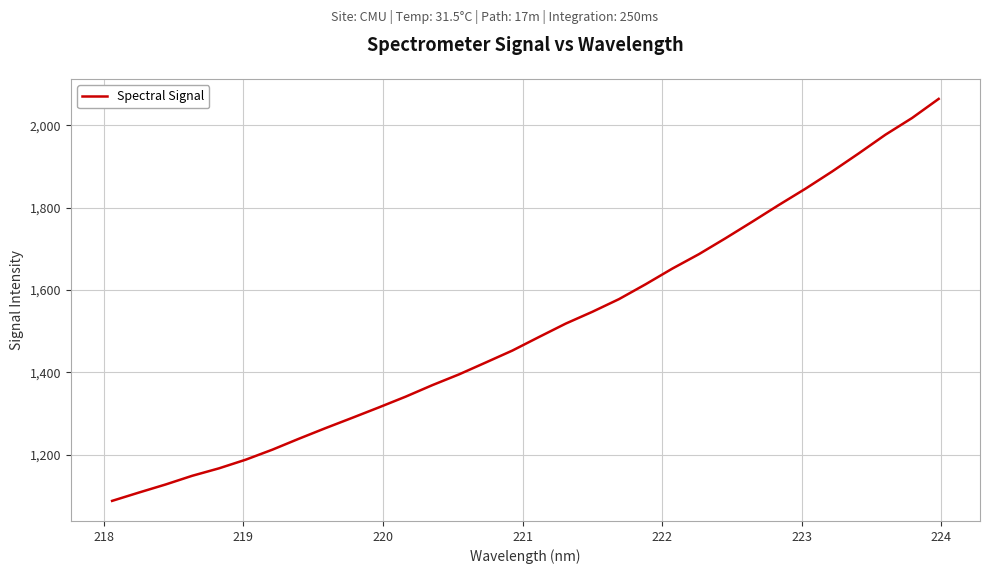

What is the difference between the maximum and minimum values?

976.4